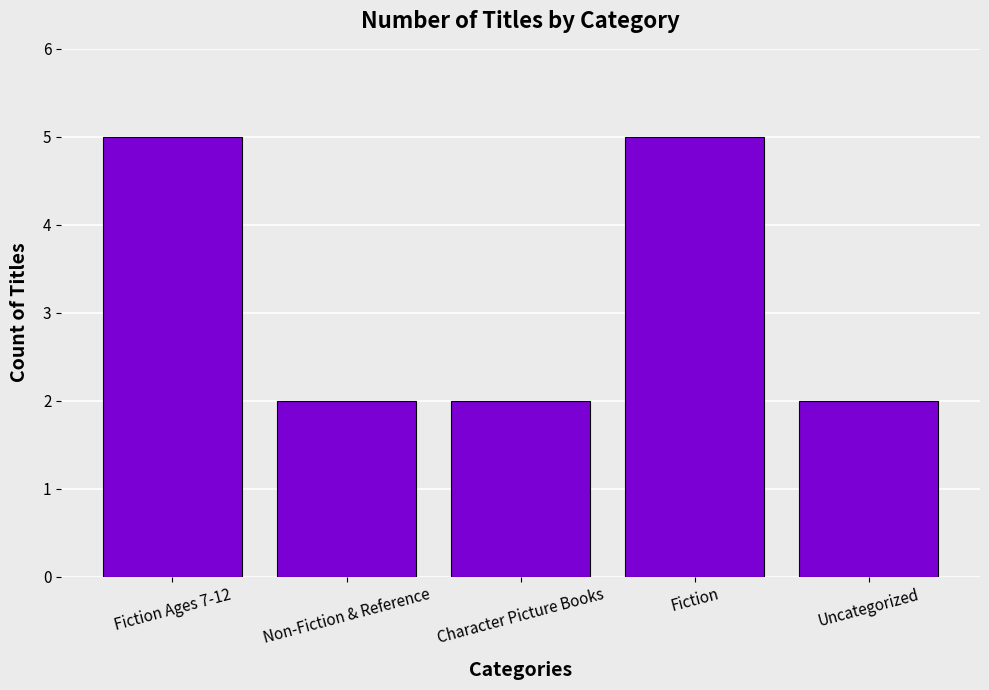

The value at Non-Fiction & Reference is 2. True or false?

True